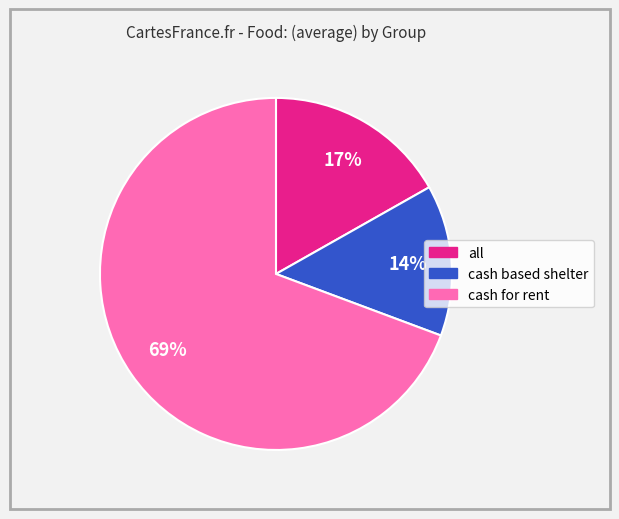

How many segments does this pie chart have?

3